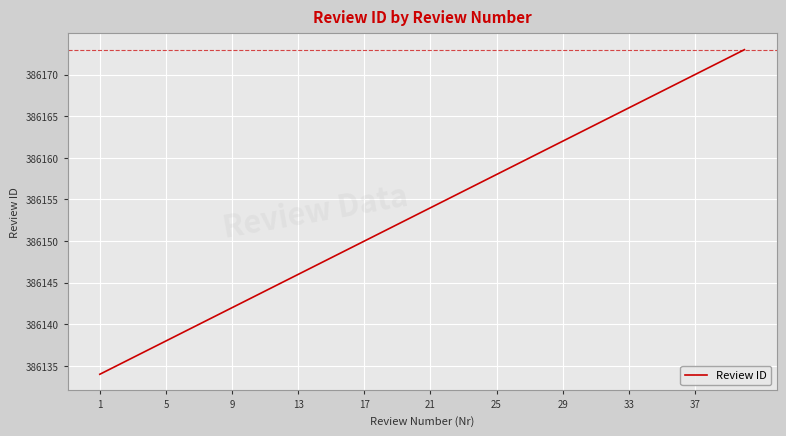

What is the greatest value displayed?

386173